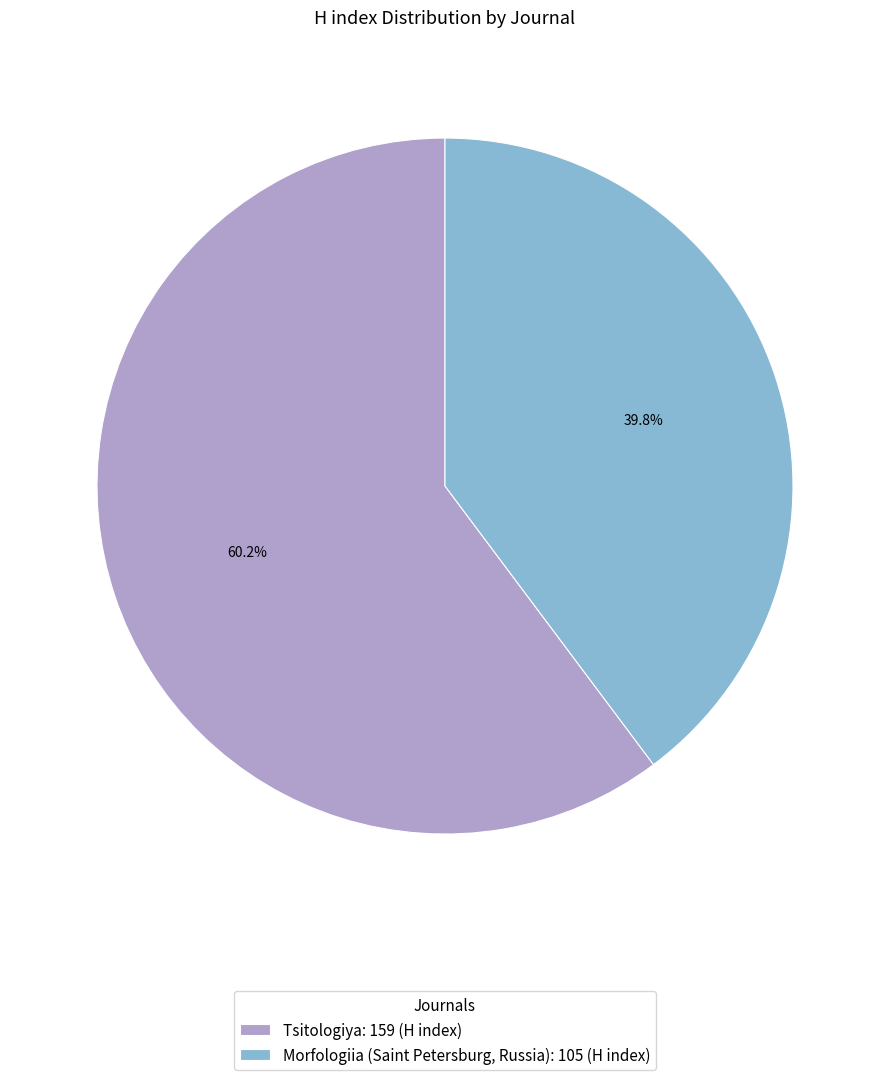

How many slices are in this pie chart?

2